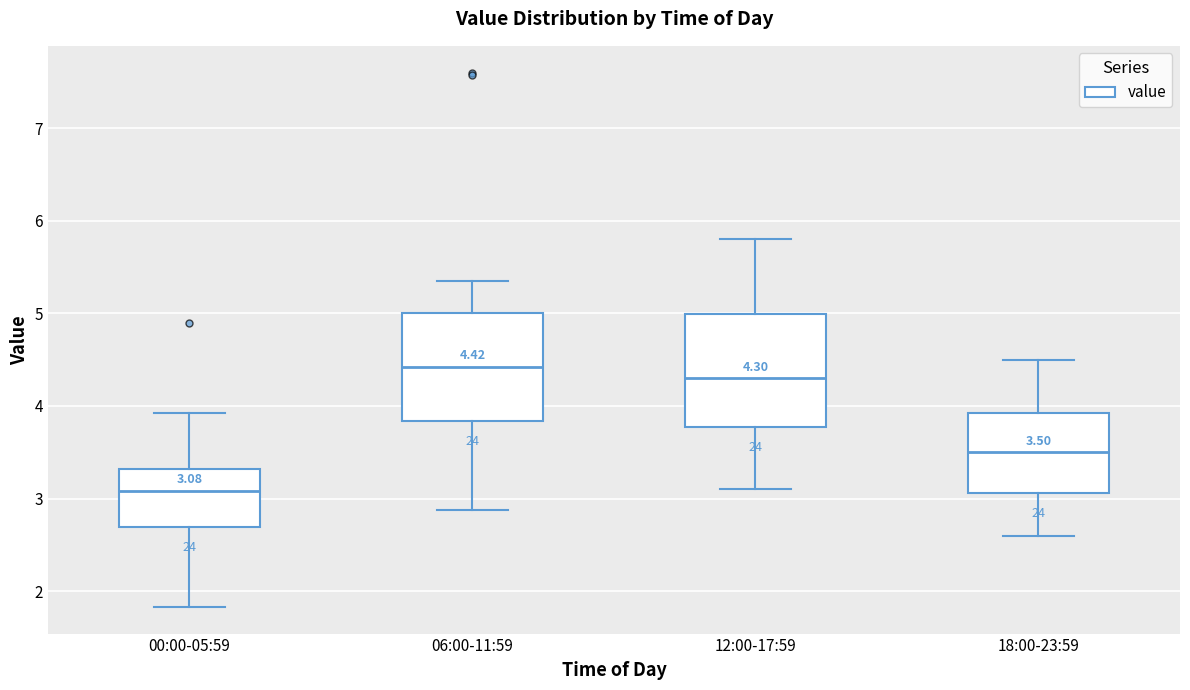

Which box has the highest median line?

06:00-11:59